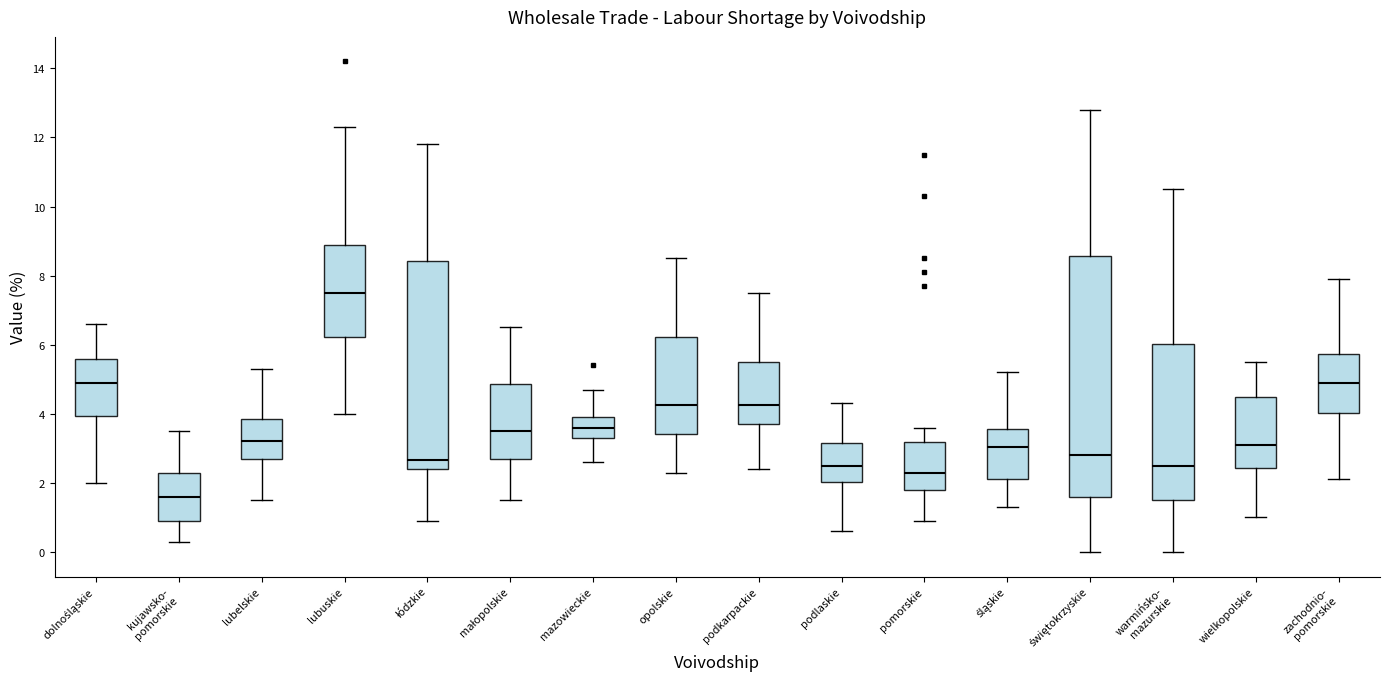

Reading left to right, read every box against the y-axis: the position of its median line, the range the box covers, and the ends of its whiskers. The values are not printed on the chart, so give them approximately, as read against the axis.

dolnośląskie: median 5.0, box 4.0 to 5.6, whiskers 2.0 to 6.6
kujawsko- pomorskie: median 1.6, box 1.0 to 2.2, whiskers 0.4 to 3.6
lubelskie: median 3.2, box 2.8 to 3.8, whiskers 1.6 to 5.4
lubuskie: median 7.6, box 6.2 to 8.8, whiskers 4.0 to 12.4
łódzkie: median 2.6, box 2.4 to 8.4, whiskers 1.0 to 11.8
małopolskie: median 3.6, box 2.8 to 4.8, whiskers 1.6 to 6.6
mazowieckie: median 3.6, box 3.4 to 4.0, whiskers 2.6 to 4.8
opolskie: median 4.2, box 3.4 to 6.2, whiskers 2.4 to 8.6
podkarpackie: median 4.2, box 3.8 to 5.6, whiskers 2.4 to 7.6
podlaskie: median 2.6, box 2.0 to 3.2, whiskers 0.6 to 4.4
pomorskie: median 2.4, box 1.8 to 3.2, whiskers 1.0 to 3.6
śląskie: median 3.0, box 2.2 to 3.6, whiskers 1.4 to 5.2
świętokrzyskie: median 2.8, box 1.6 to 8.6, whiskers 0.0 to 12.8
warmińsko- mazurskie: median 2.6, box 1.6 to 6.0, whiskers 0.0 to 10.6
wielkopolskie: median 3.2, box 2.4 to 4.4, whiskers 1.0 to 5.6
zachodnio- pomorskie: median 5.0, box 4.0 to 5.8, whiskers 2.2 to 8.0